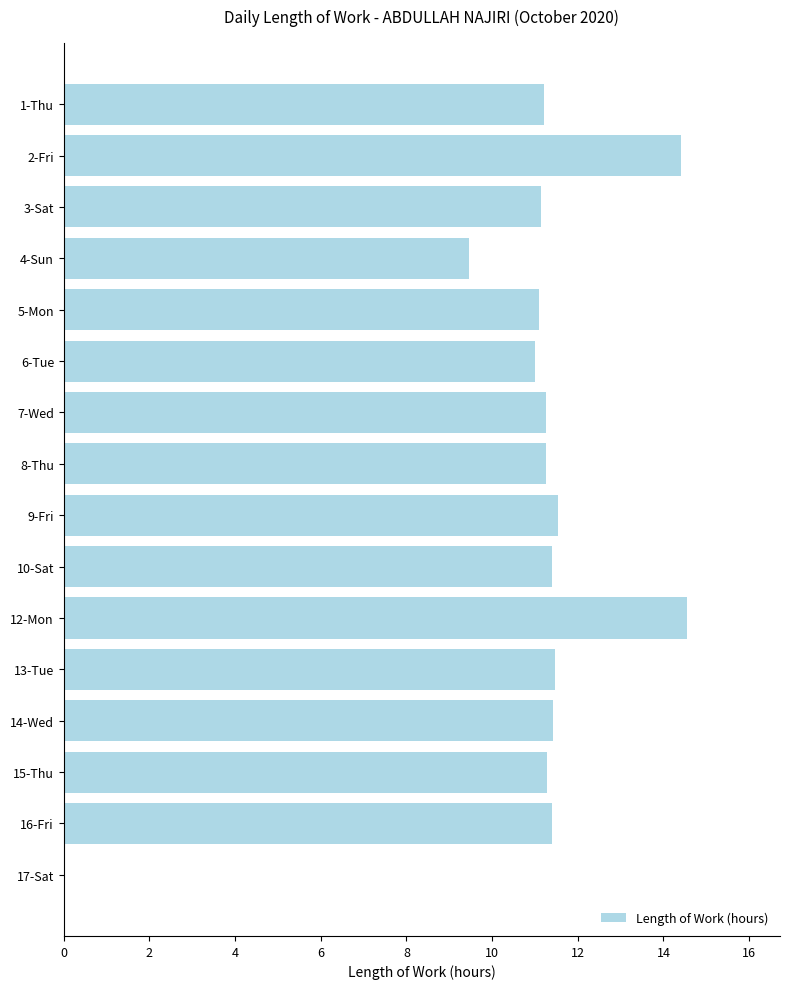

What is the change in value from 4-Sun to 15-Thu?

+1.8